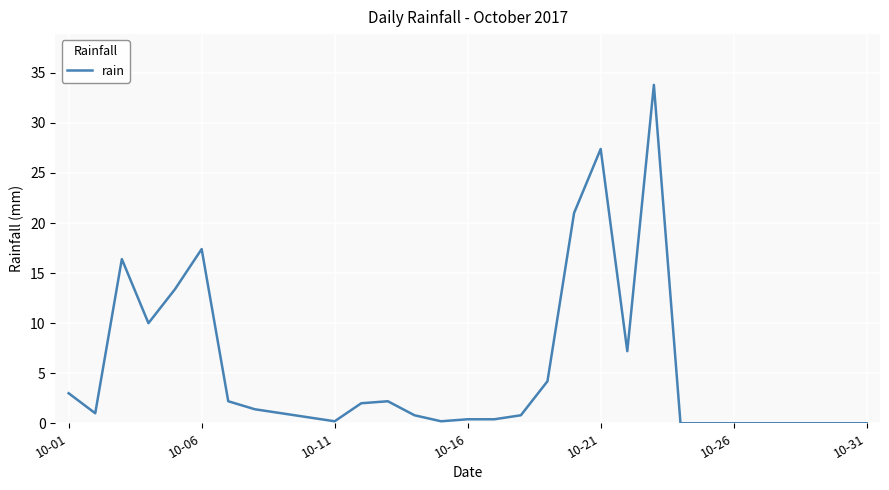

What is the average value?

5.4